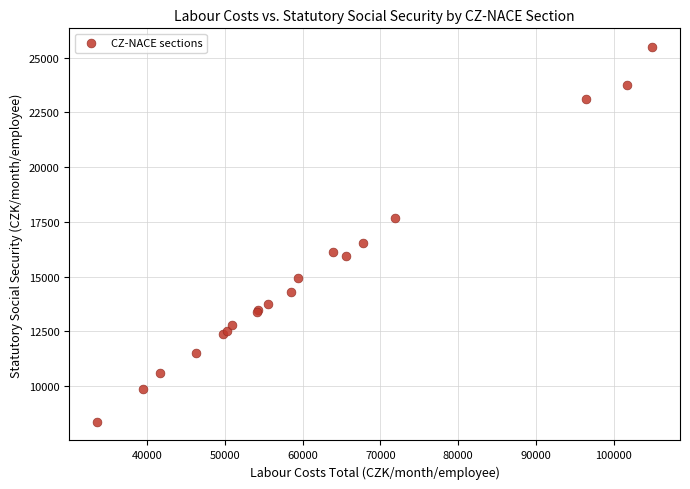

What Y value in the scatter plot is closest to 16928?

16552